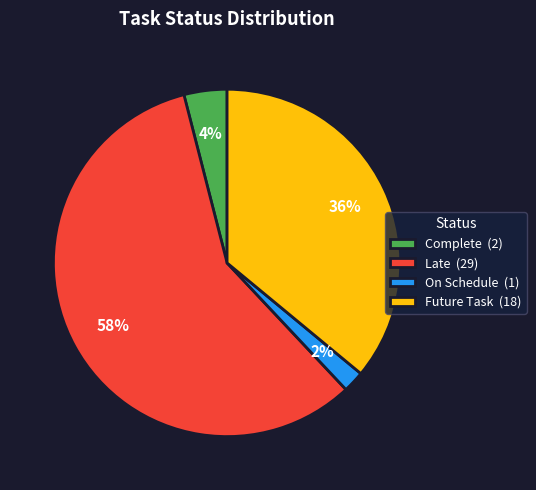

To the nearest percent, what is the difference between the On Schedule and Future Task slice percentages?

34%